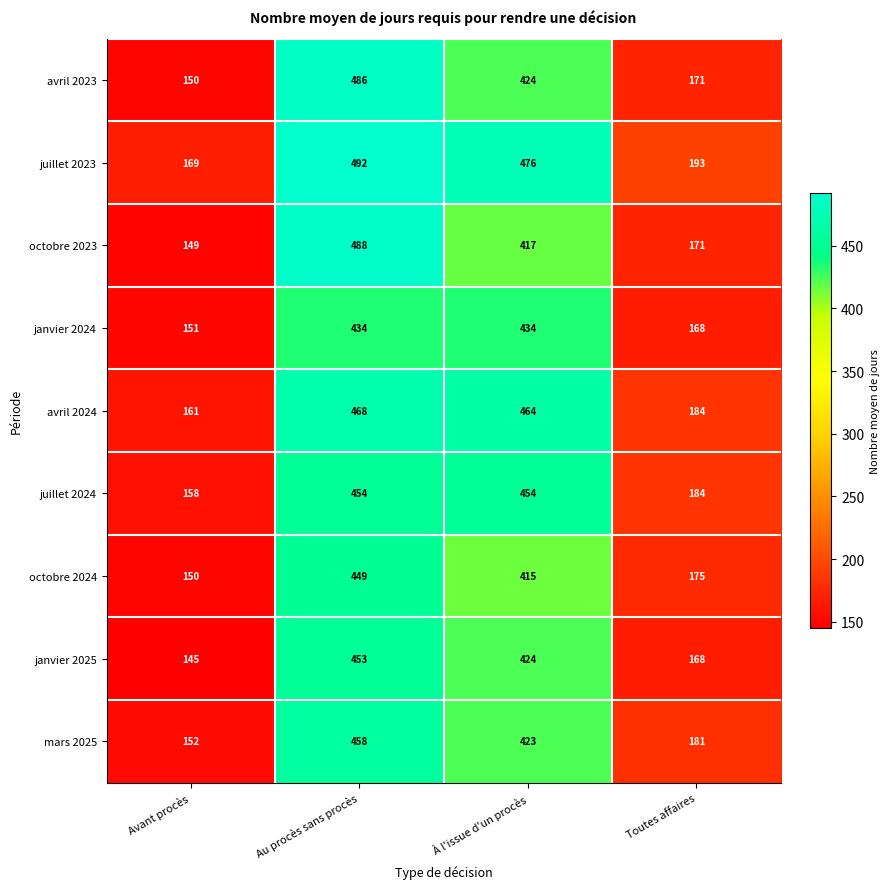

What is the difference between the second highest and second lowest values in the janvier 2025 series?

256